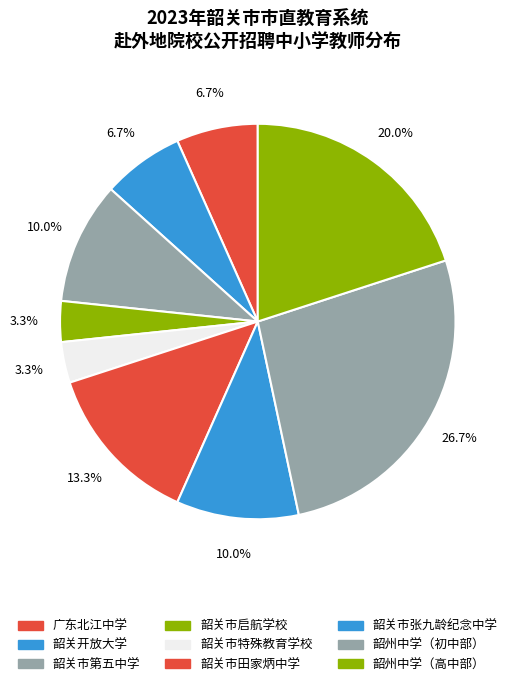

Does any single category account for the majority?

No